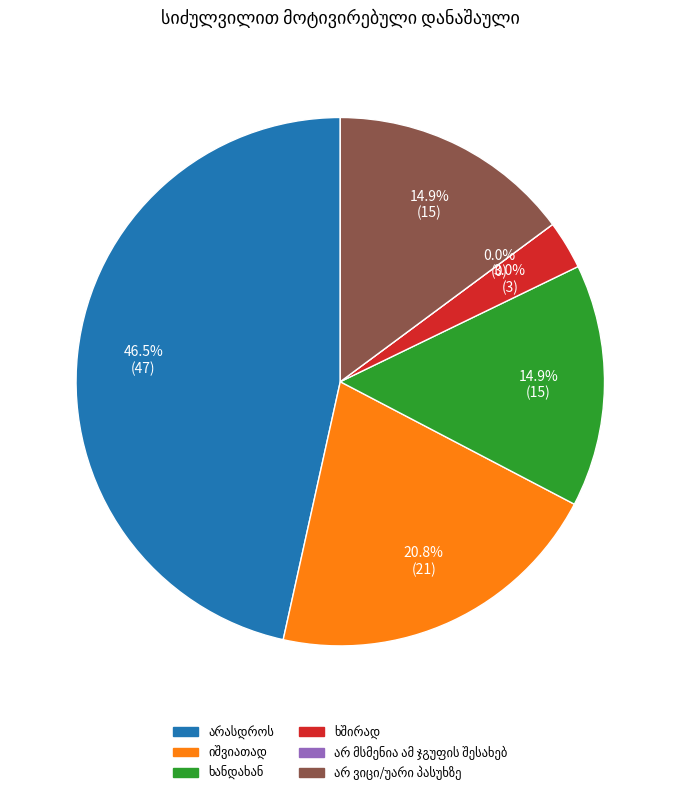

What percentage do არასდროს and არ მსმენია ამ ჯგუფის შესახებ together represent?

46.5%